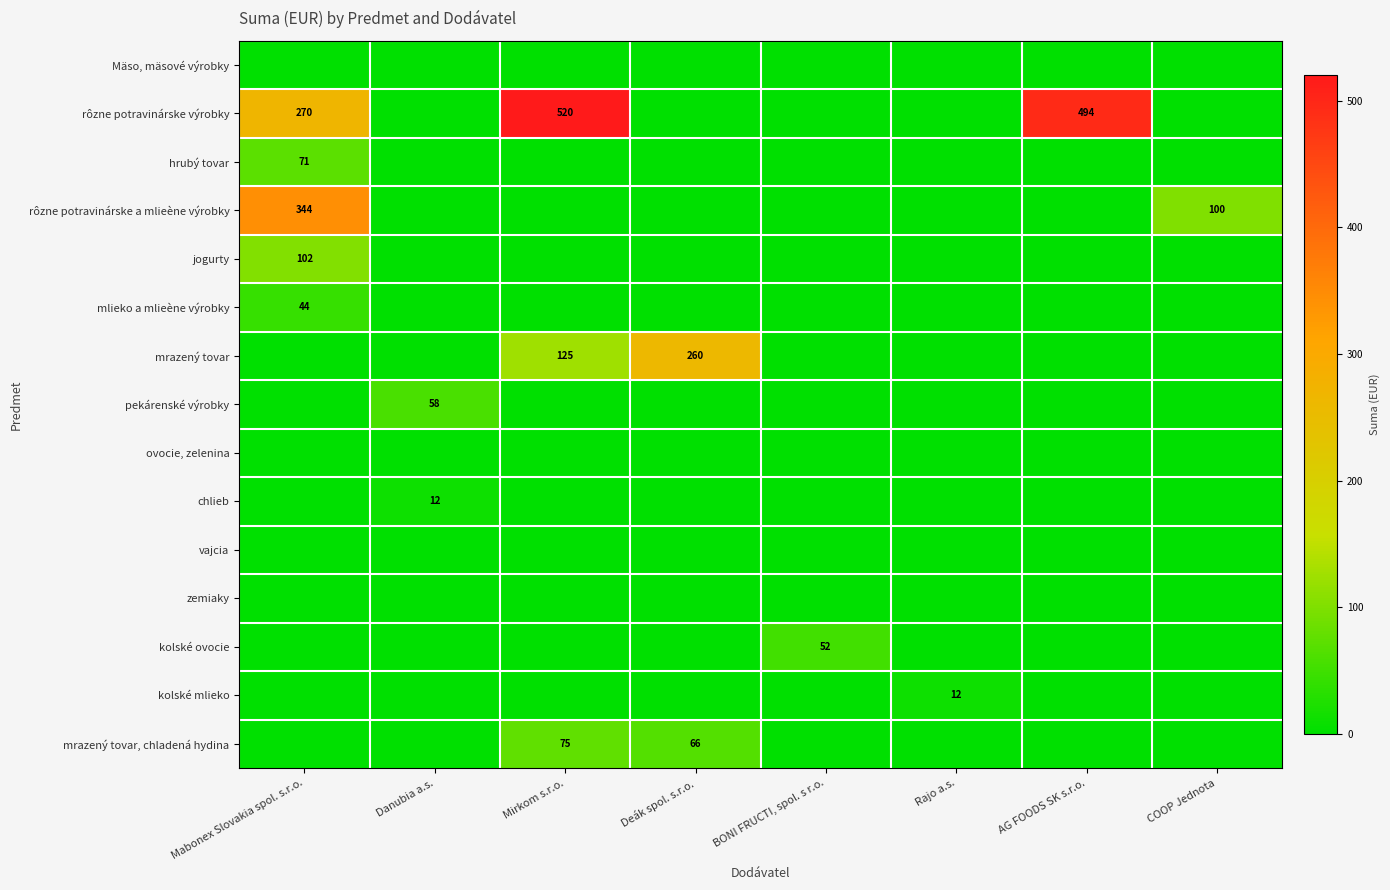

The kolské ovocie series shows 79 at BONI FRUCTI, spol. s r.o.. True or false?

False